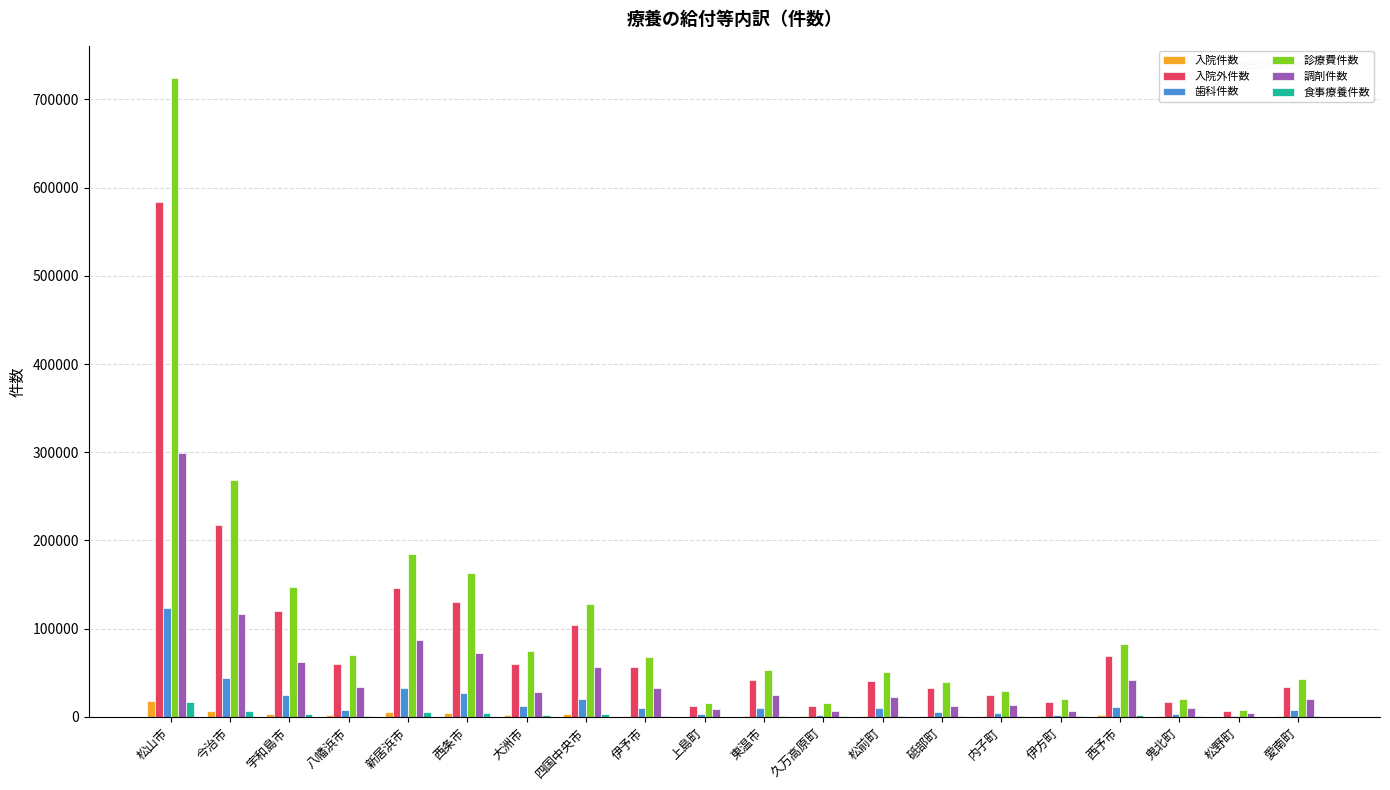

What are all the series names shown in the legend?

入院件数, 入院外件数, 歯科件数, 診療費件数, 調剤件数, 食事療養件数